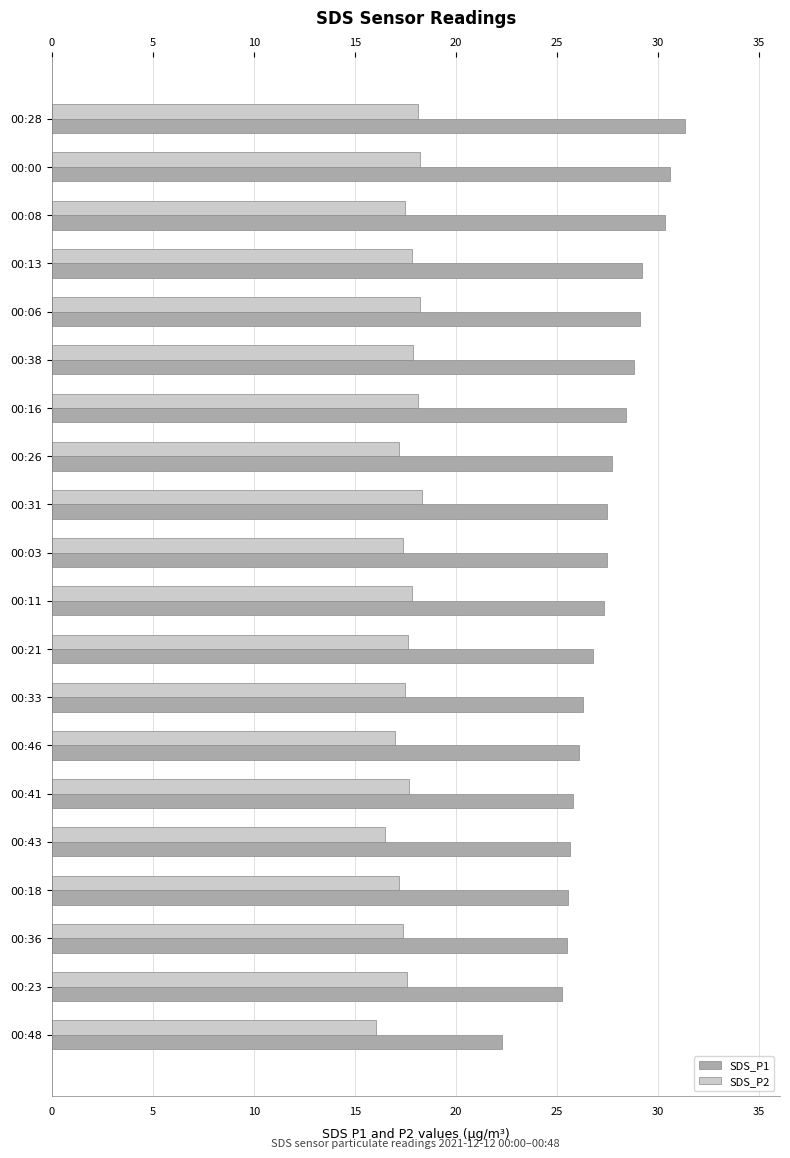

At 00:23, list the series in order from largest to smallest.

SDS_P1, SDS_P2